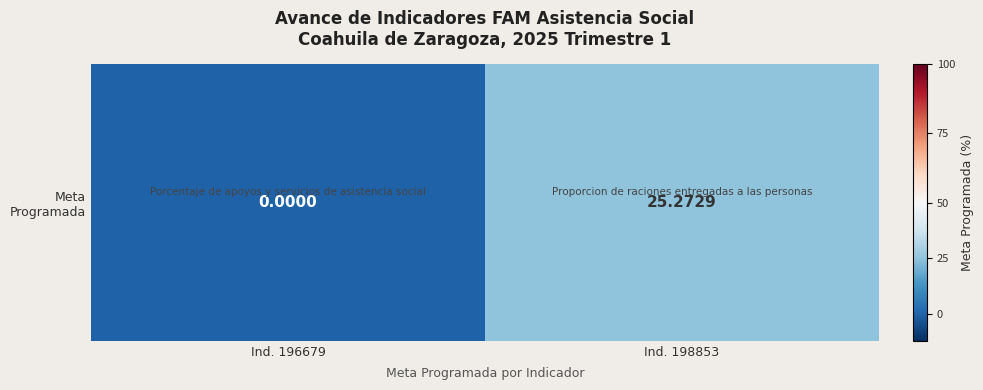

The value at Ind. 196679 is 0.0. True or false?

True